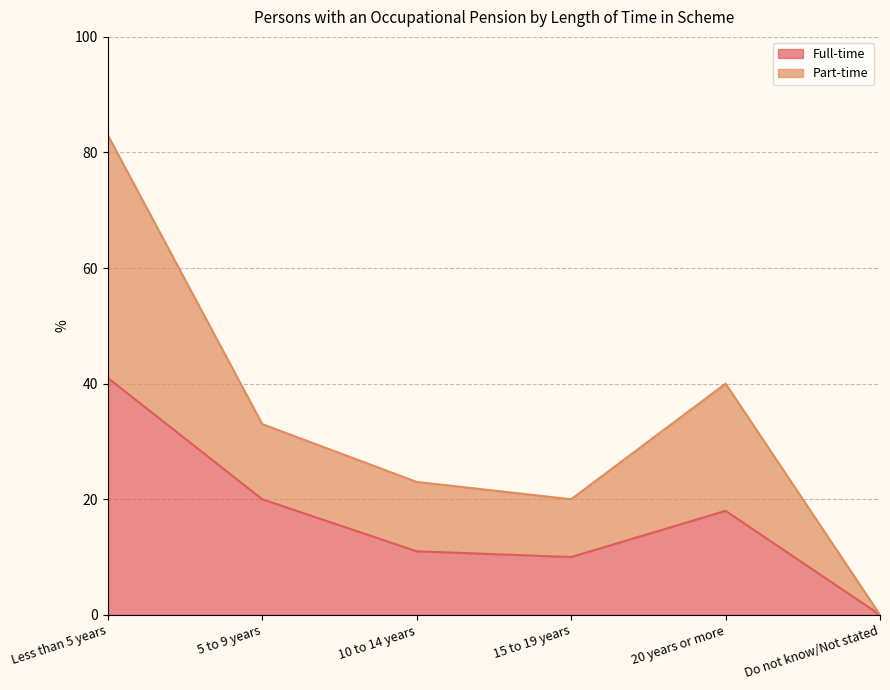

True or false: Full-time and Part-time intersect in this chart.

False